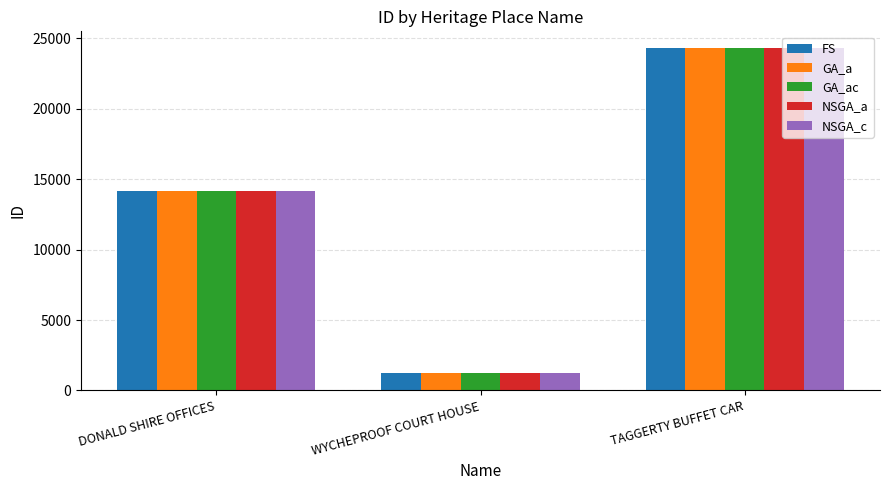

Are the bars horizontal?

No